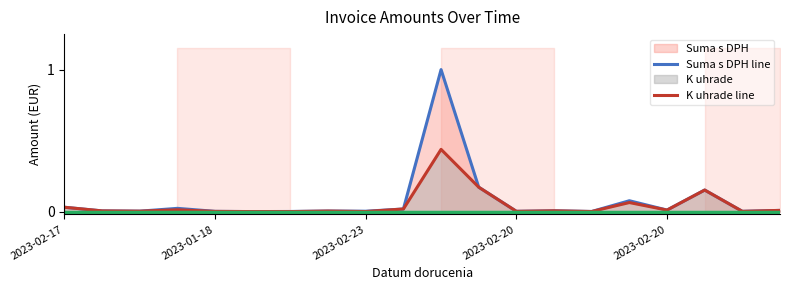

Rank the series by their maximum value, from lowest to highest.

K uhrade line, Suma s DPH line